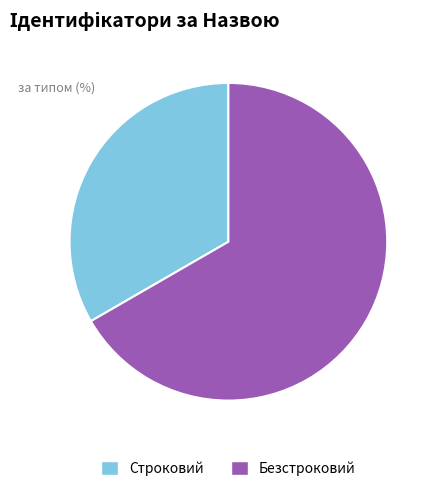

The Строковий slice represents 41% of the pie. True or false?

False